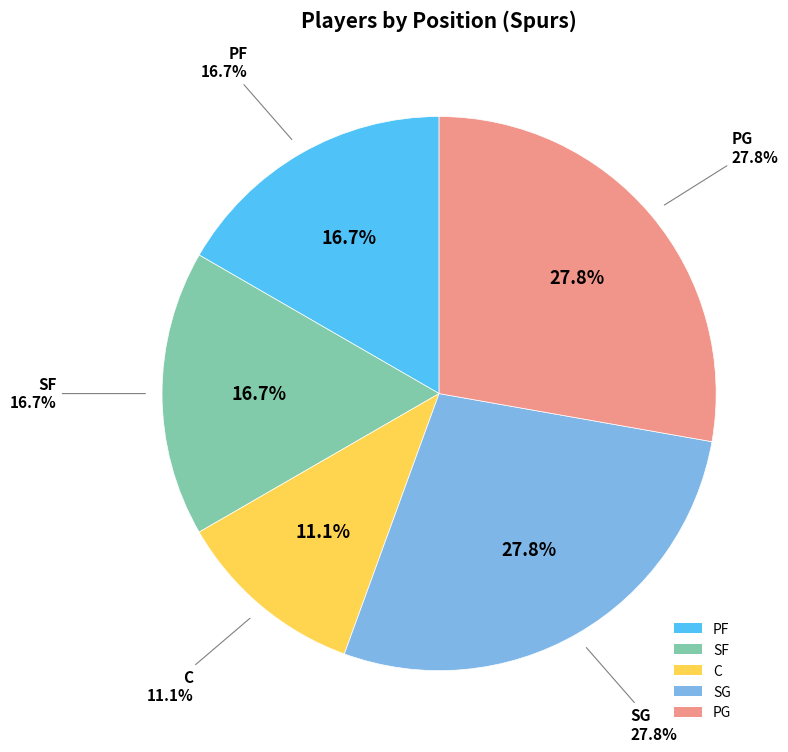

Rank the categories by value from highest to lowest.

SG, PG, PF, SF, C